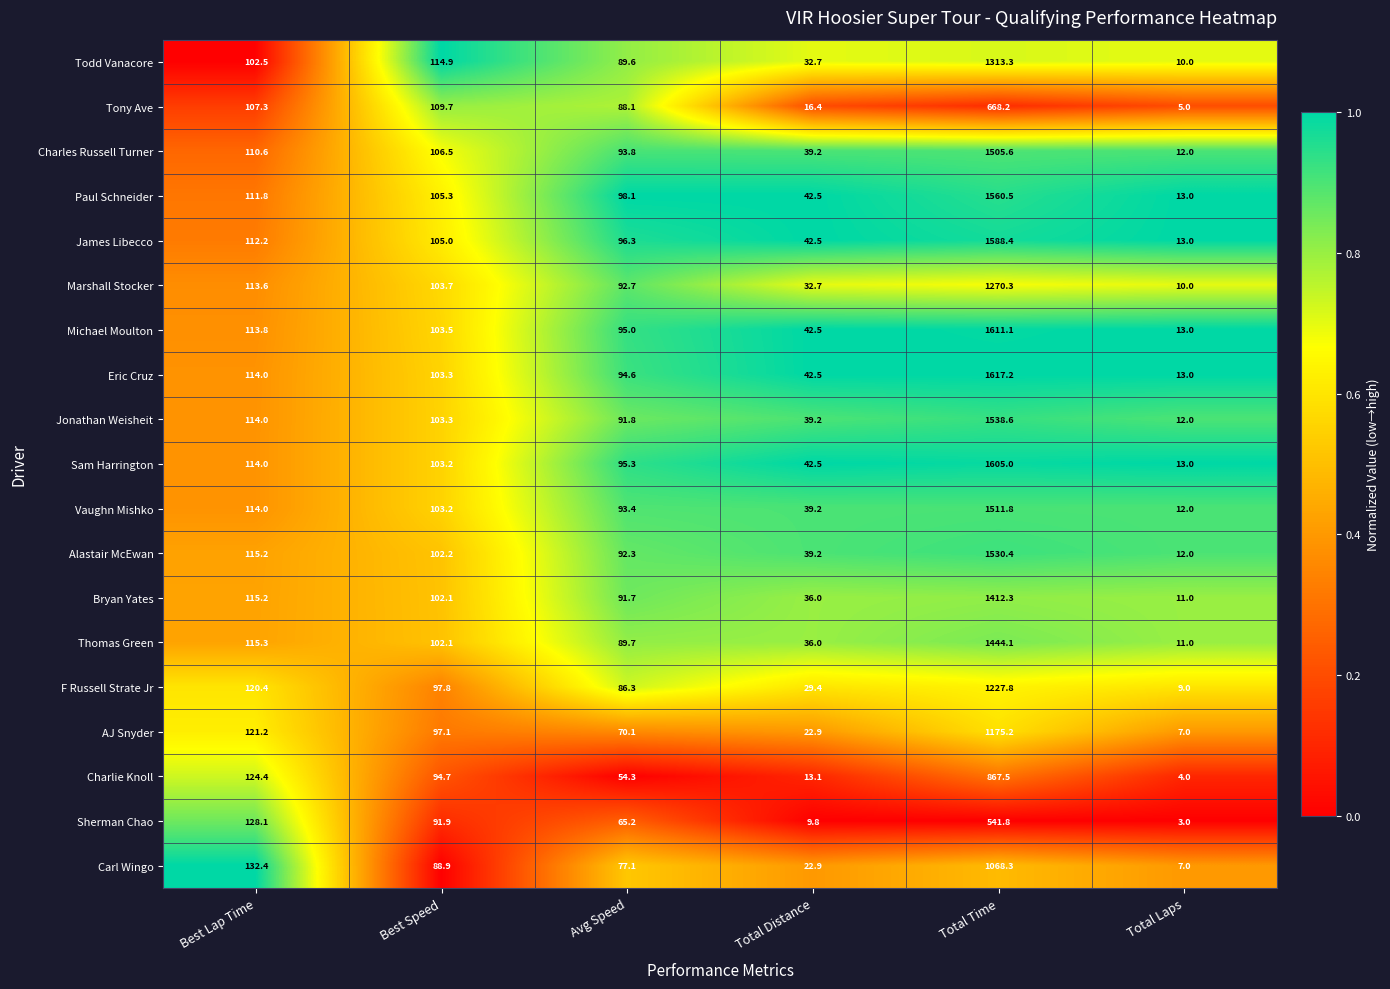

What is the greatest value displayed?

1617.2